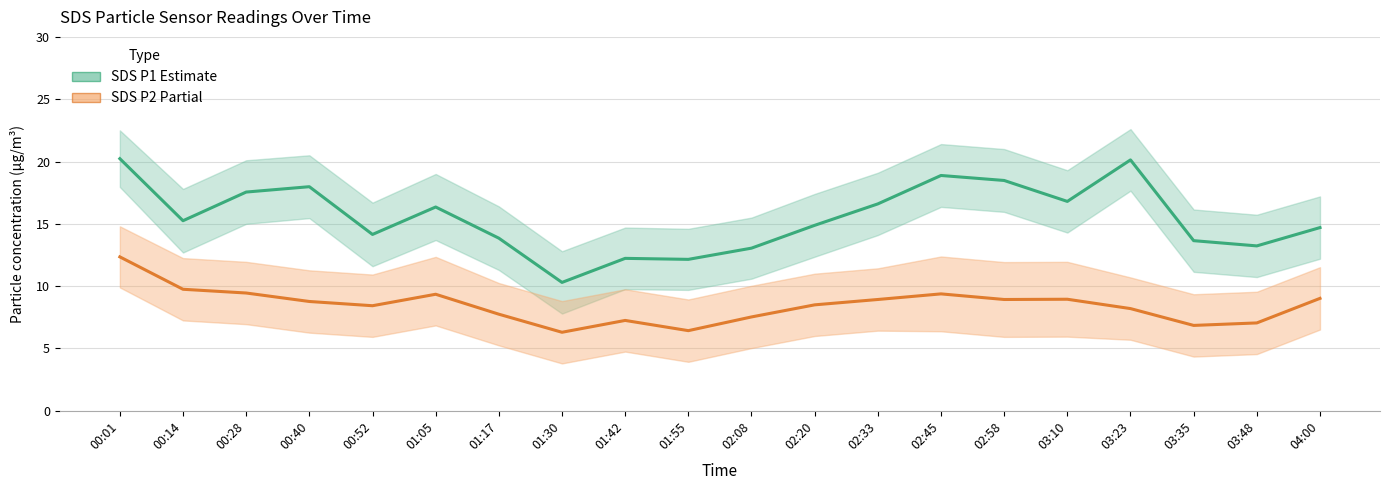

What is the sum of the SDS P1 (Estimate) values at 04:00 and 00:28?

32.2